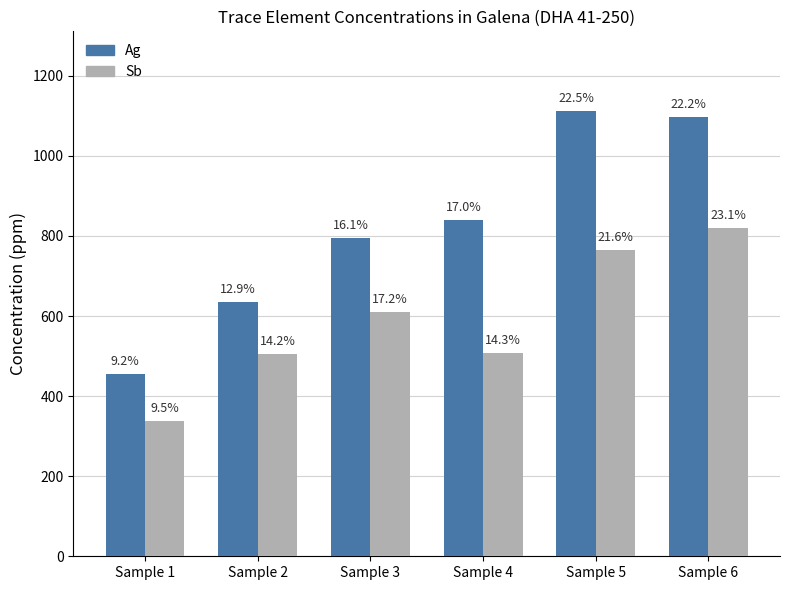

What is the average value of the Ag series?

821.6